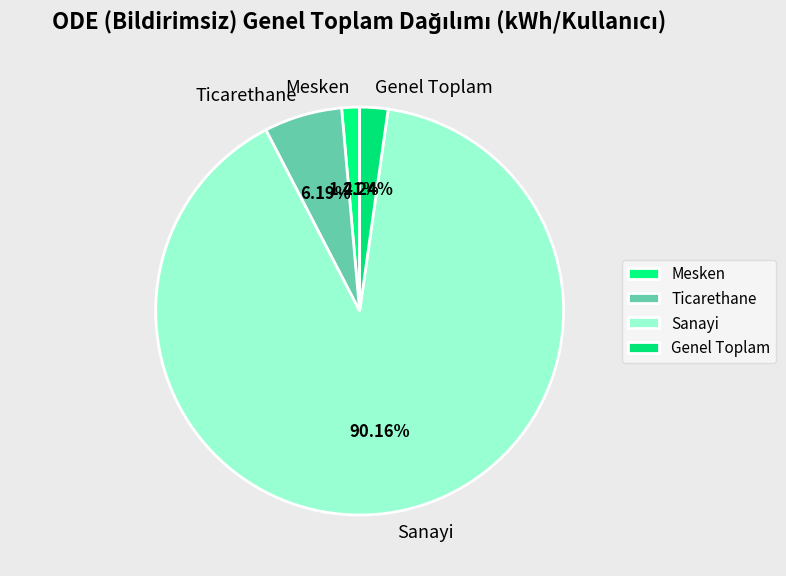

What is the smallest slice in the pie chart?

Mesken